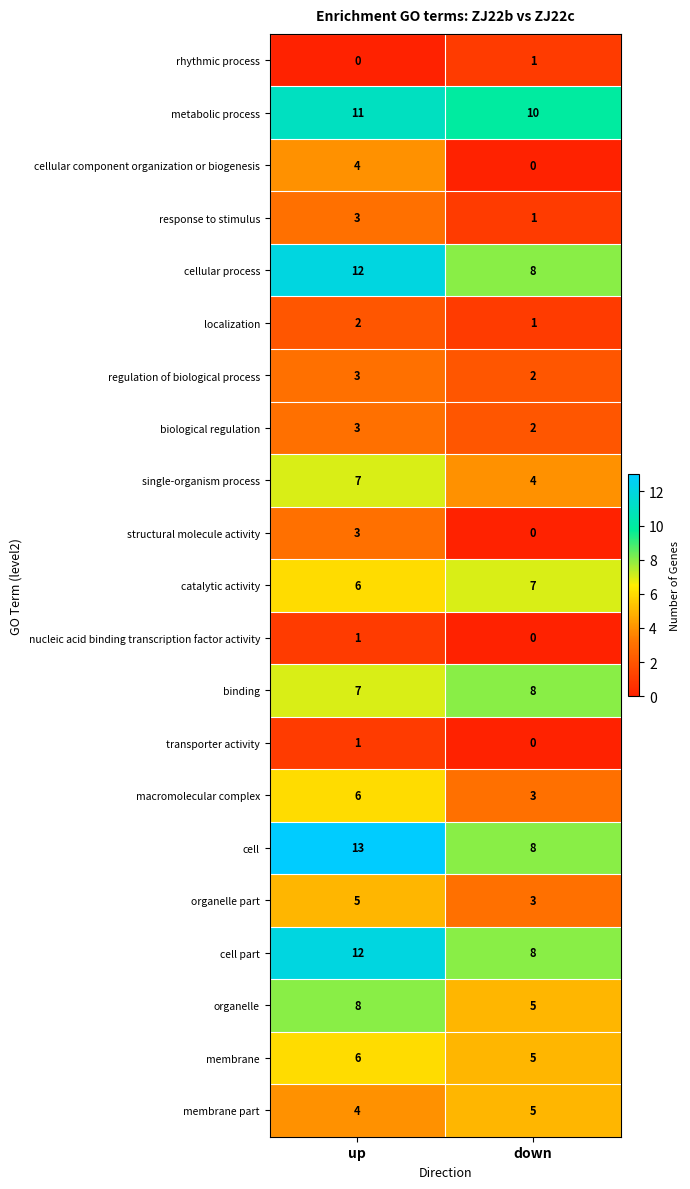

The value of cell part at up is 4. True or false?

False